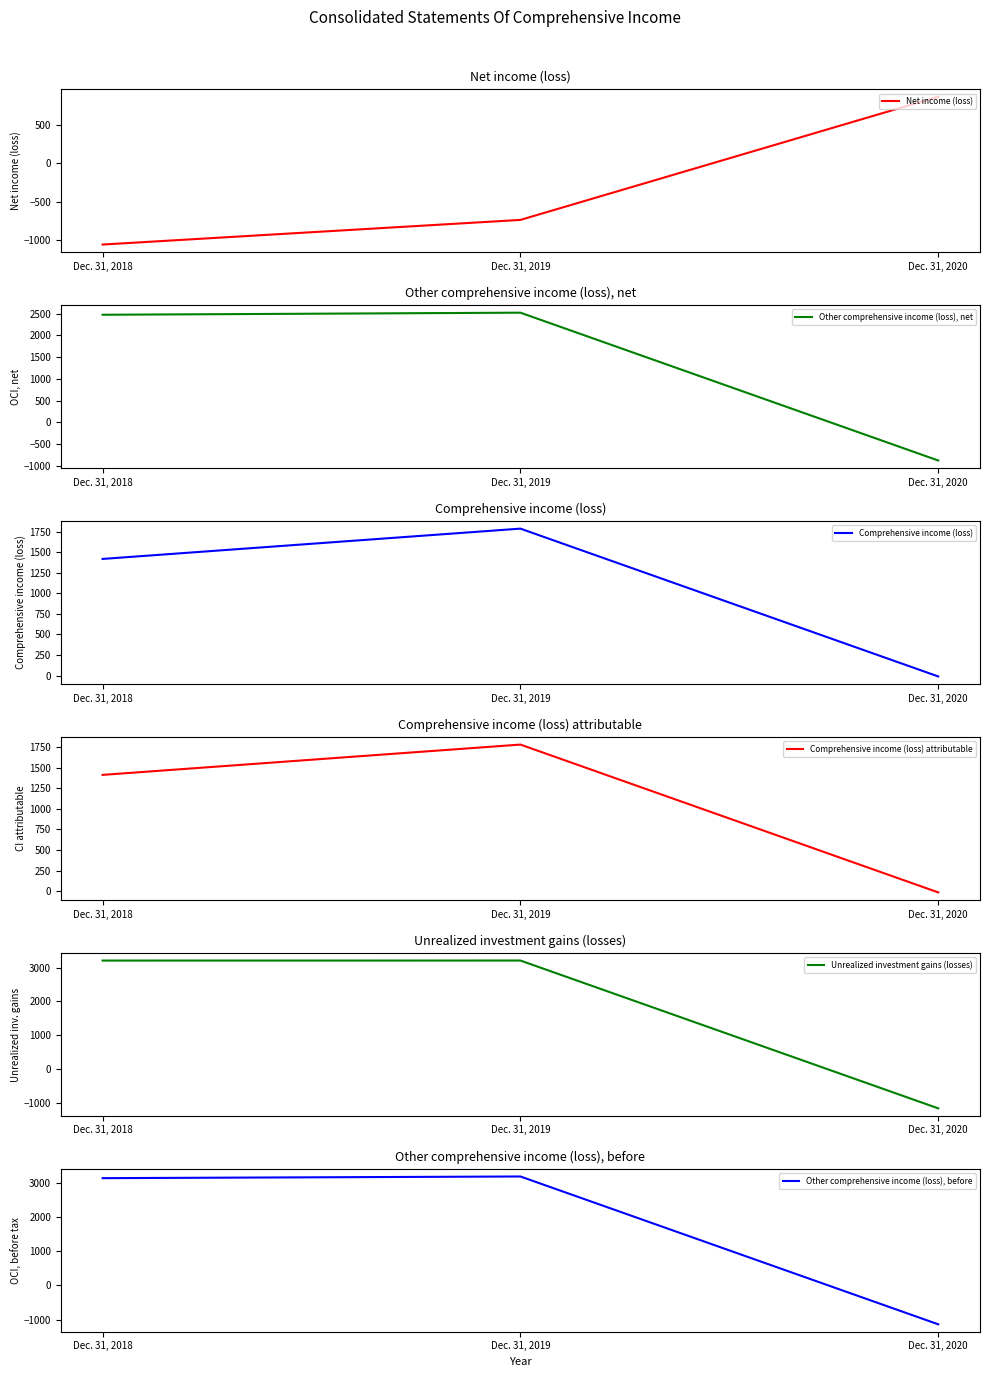

Is it true that Net income (loss) equals -1419 at Dec. 31, 2018?

False